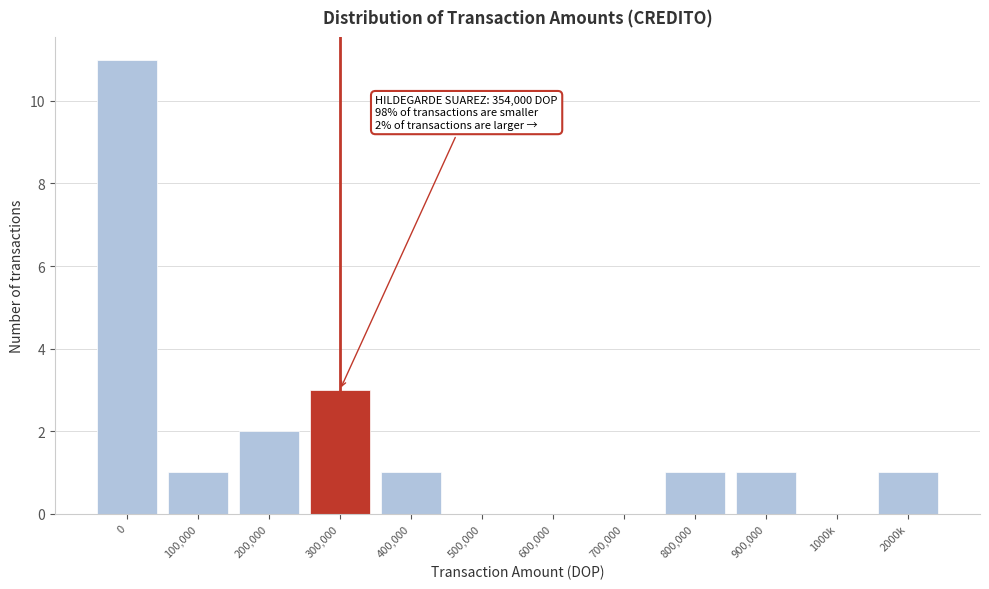

Reading left to right, list all the values displayed in this chart.

0=11	100,000=1	200,000=2	300,000=3	400,000=1	500,000=0	600,000=0	700,000=0	800,000=1	900,000=1	1000k=0	2000k=1